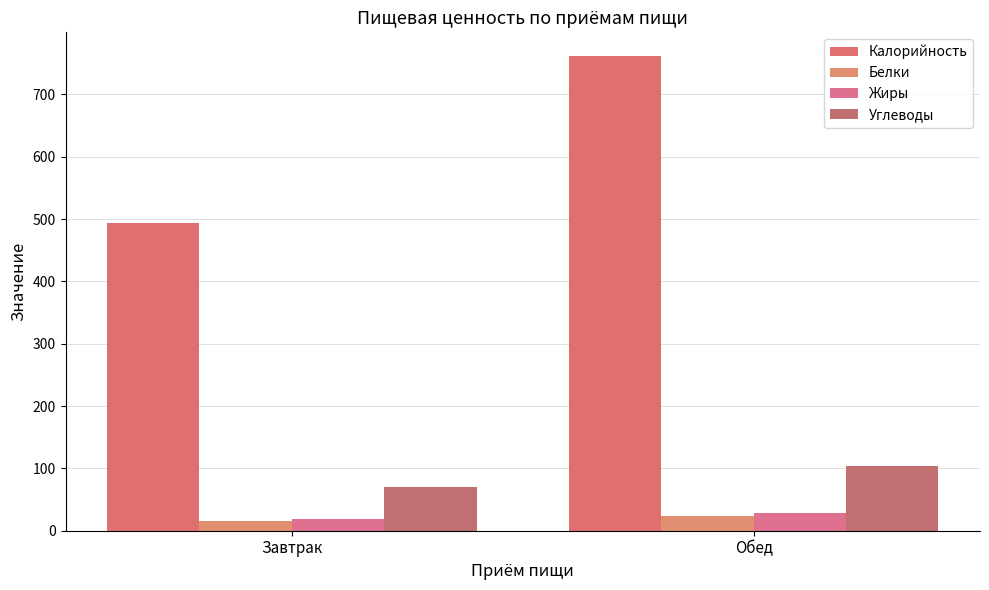

Does the chart contain stacked bars?

No